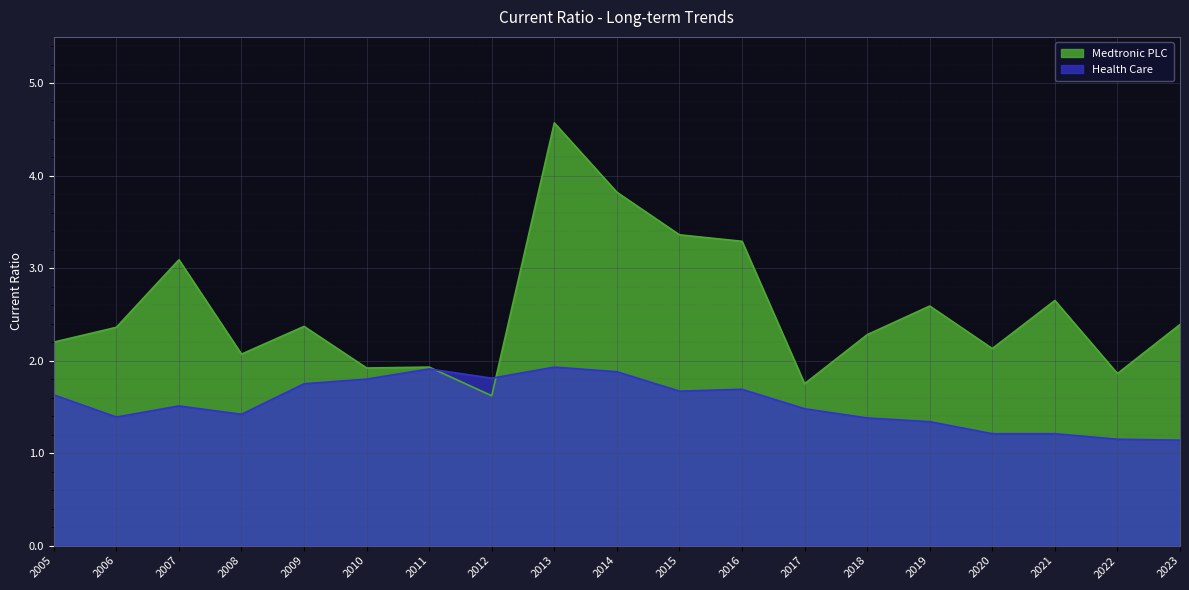

How many lines are shown in the chart?

2